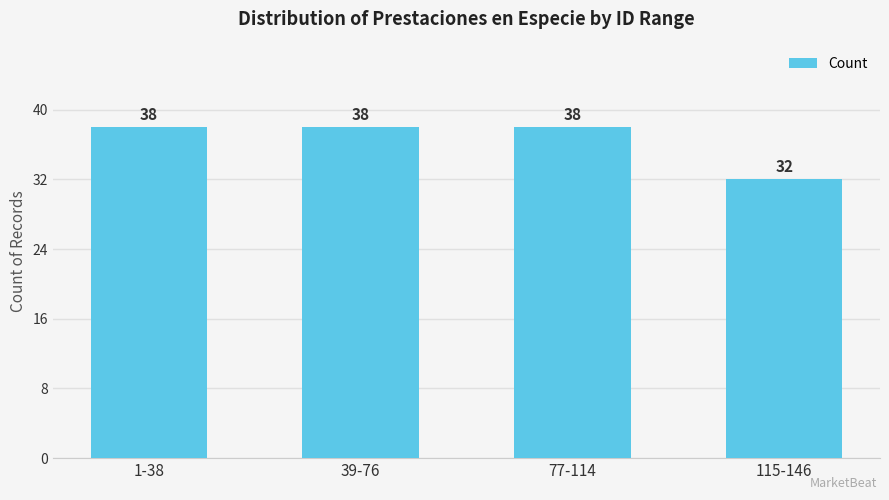

What is the change in value from 77-114 to 115-146?

-6